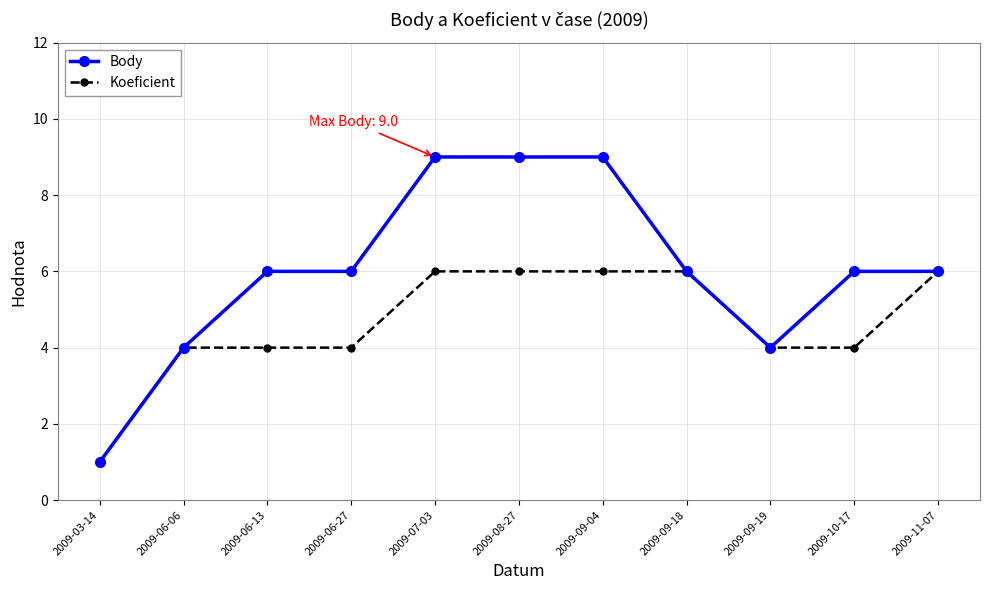

True or false: Koeficient has a value of 2 at 2009-07-03.

False